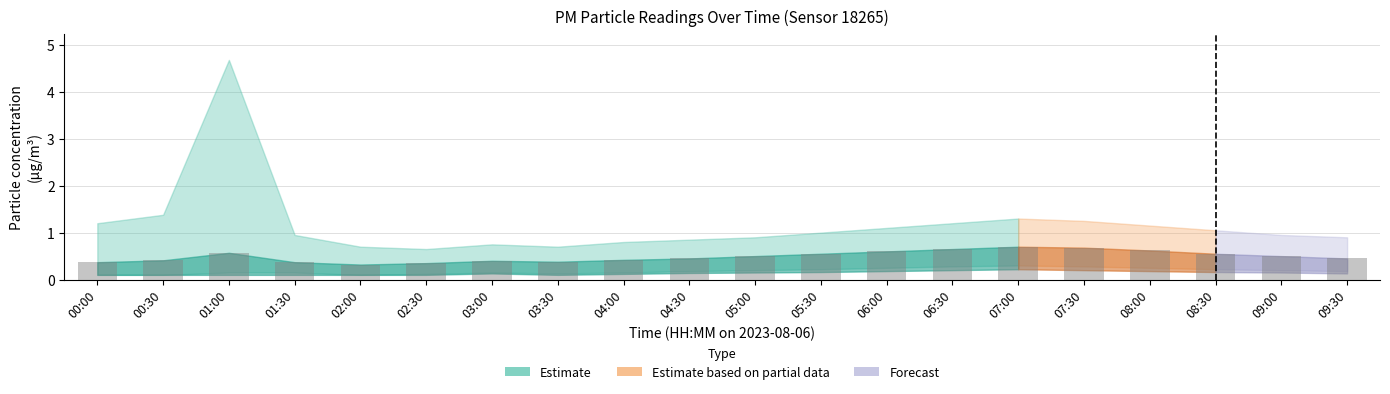

What is the label of the 20th bar from the right?

00:00